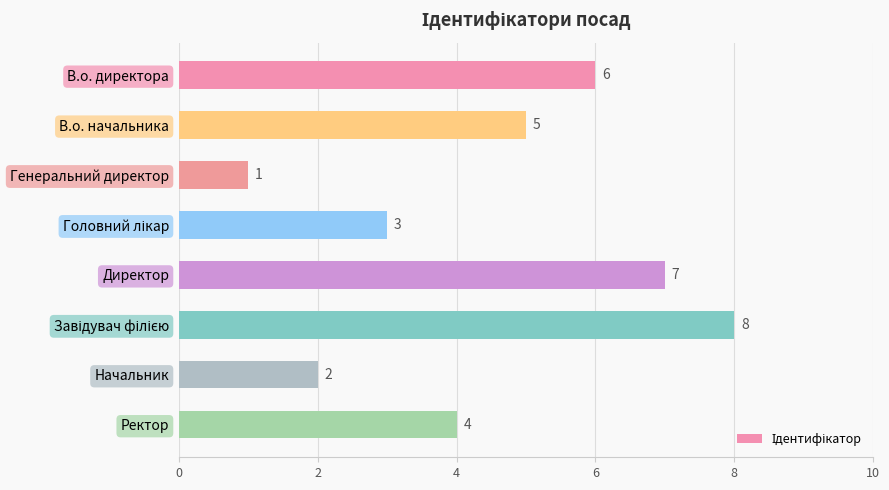

What is the smallest value displayed?

1